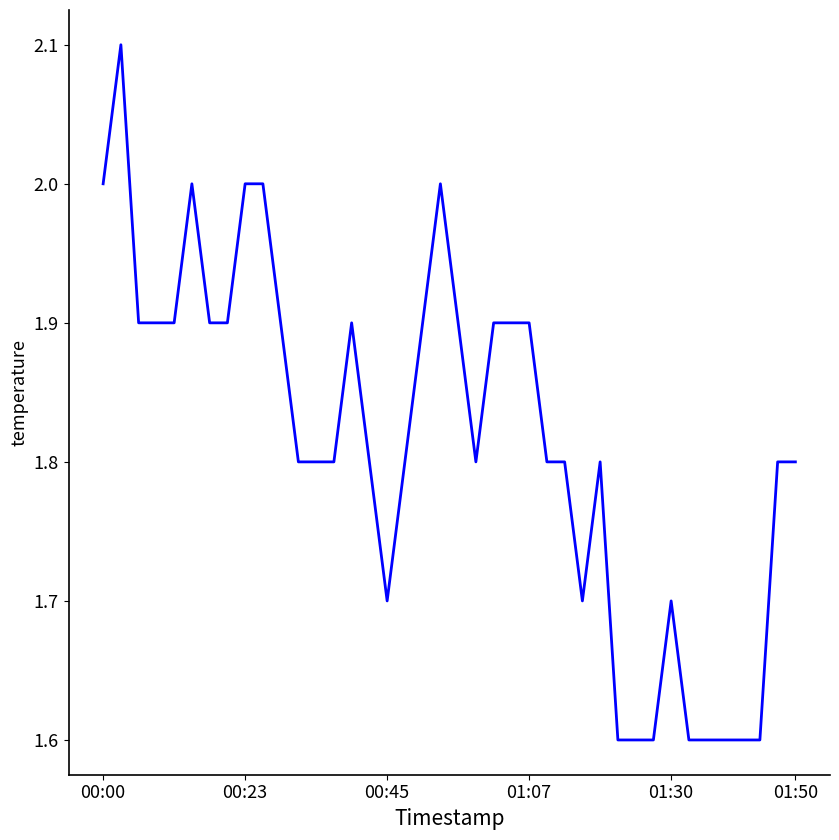

What is the greatest value displayed?

2.1